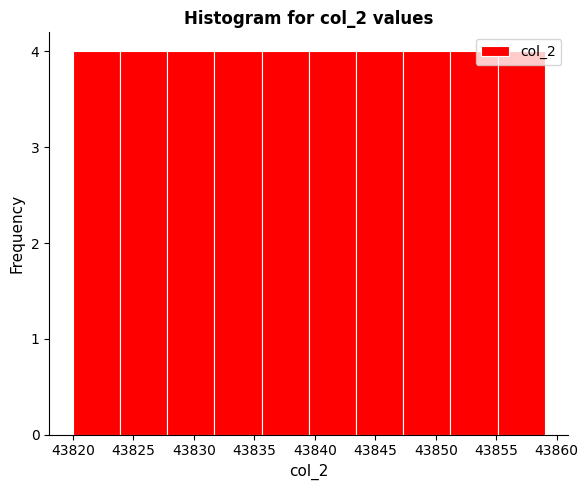

Reading left to right, transcribe this chart: for each bar, give the range it covers on the x-axis and its height. Neither the bar edges nor the heights are printed on the chart, so give them approximately, as read against the axes.

43820.0 to 43823.9: 4
43823.9 to 43827.8: 4
43827.8 to 43831.7: 4
43831.7 to 43835.6: 4
43835.6 to 43839.5: 4
43839.5 to 43843.4: 4
43843.4 to 43847.3: 4
43847.3 to 43851.2: 4
43851.2 to 43855.1: 4
43855.1 to 43859.0: 4